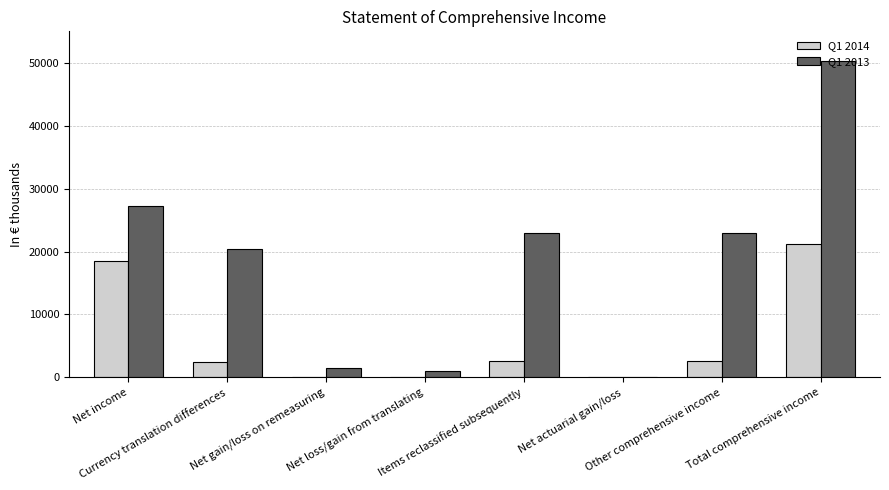

Which series has the largest total across all categories?

Q1 2013